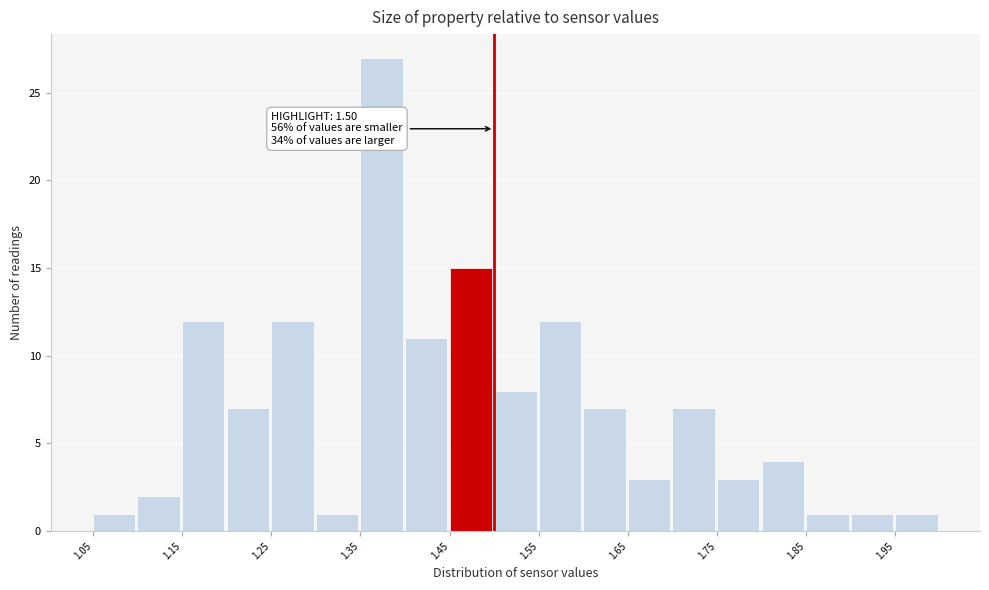

Over which range of the x-axis is the bar tallest?

1.35 to 1.40